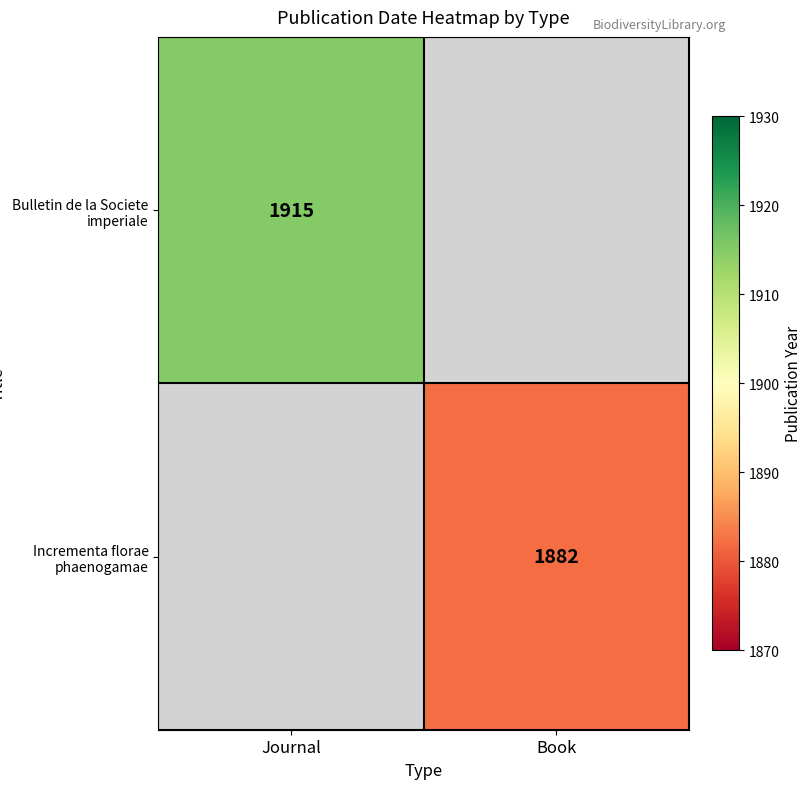

True or false: Bulletin de la Societe imperiale has a value of 576 at Journal.

False